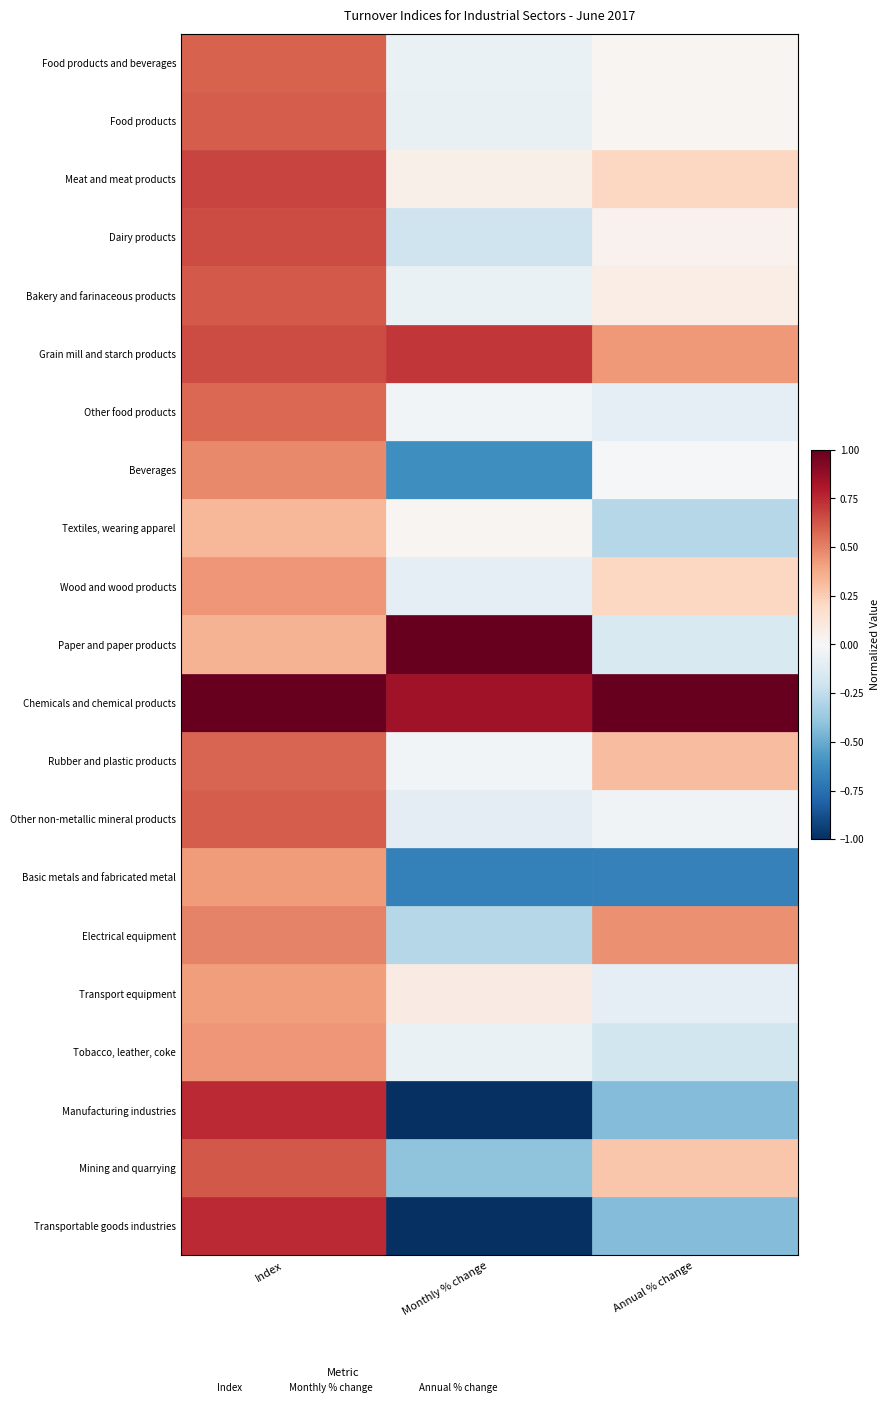

True or false: Monthly % change has a value of -0.1 at 9.

False